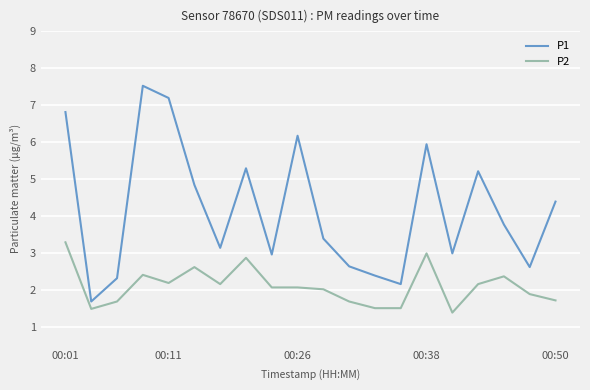

True or false: P2 and P1 cross at least once.

False